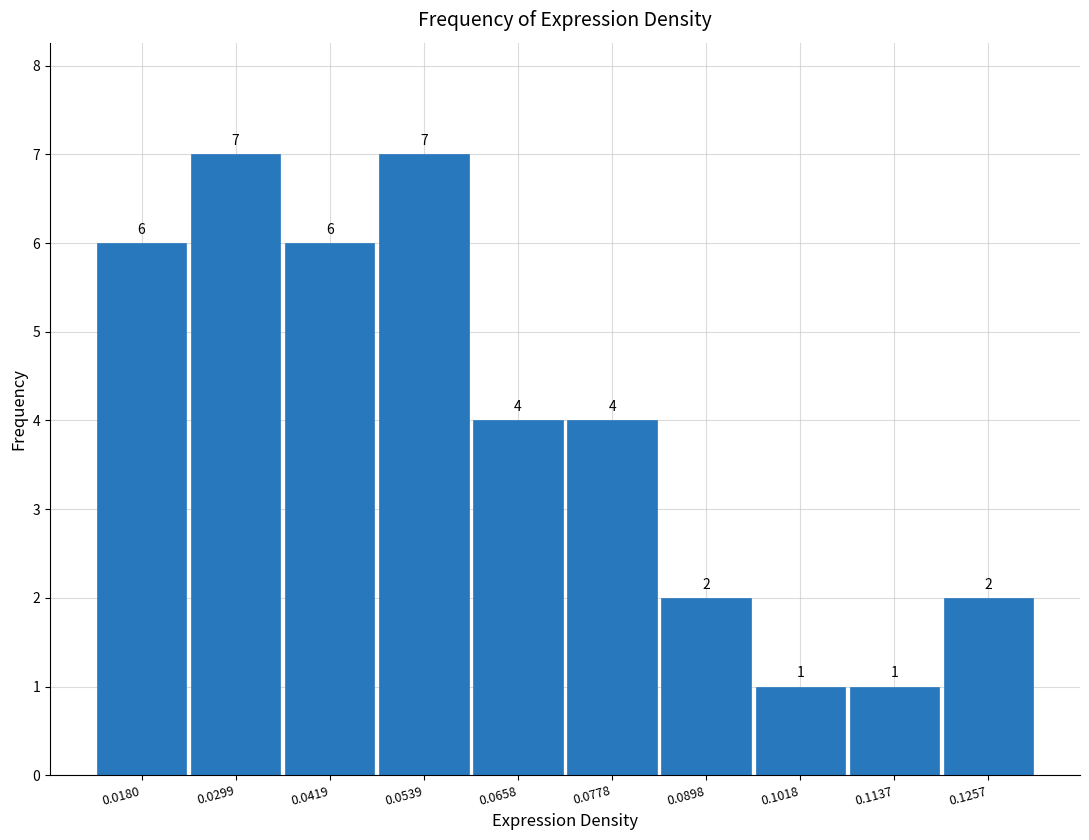

How tall is the bar that spans 0.024 to 0.036 on the x-axis? The bar edges are not printed on the chart, so give them approximately, as read against the axis.

7